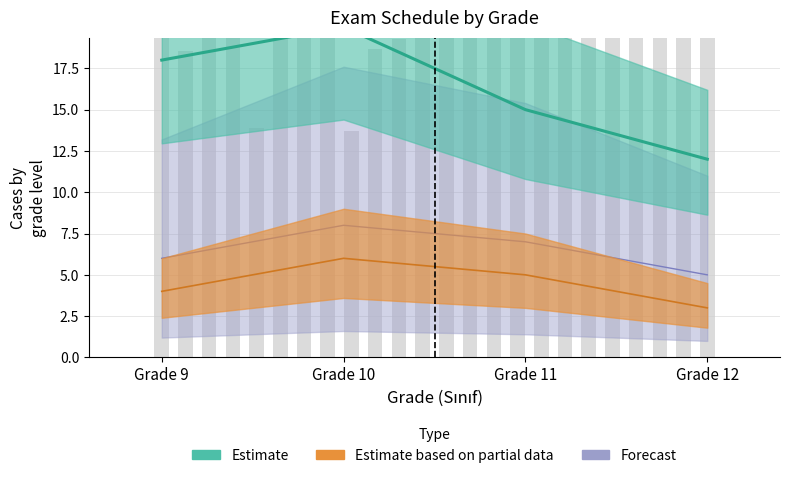

What is the total value across all series at 10?

34